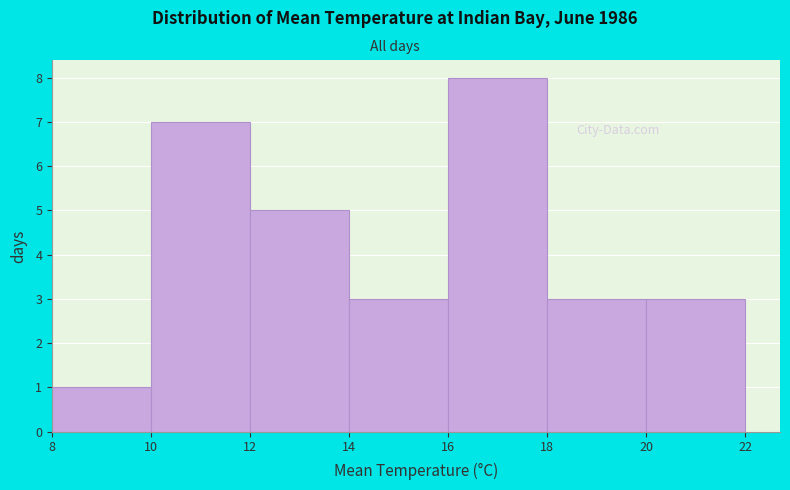

Reading left to right, list every bar in this chart as the range it spans on the x-axis followed by its height. The values are not printed on the chart, so give them approximately, as read against the axis.

8 to 10: 1
10 to 12: 7
12 to 14: 5
14 to 16: 3
16 to 18: 8
18 to 20: 3
20 to 22: 3